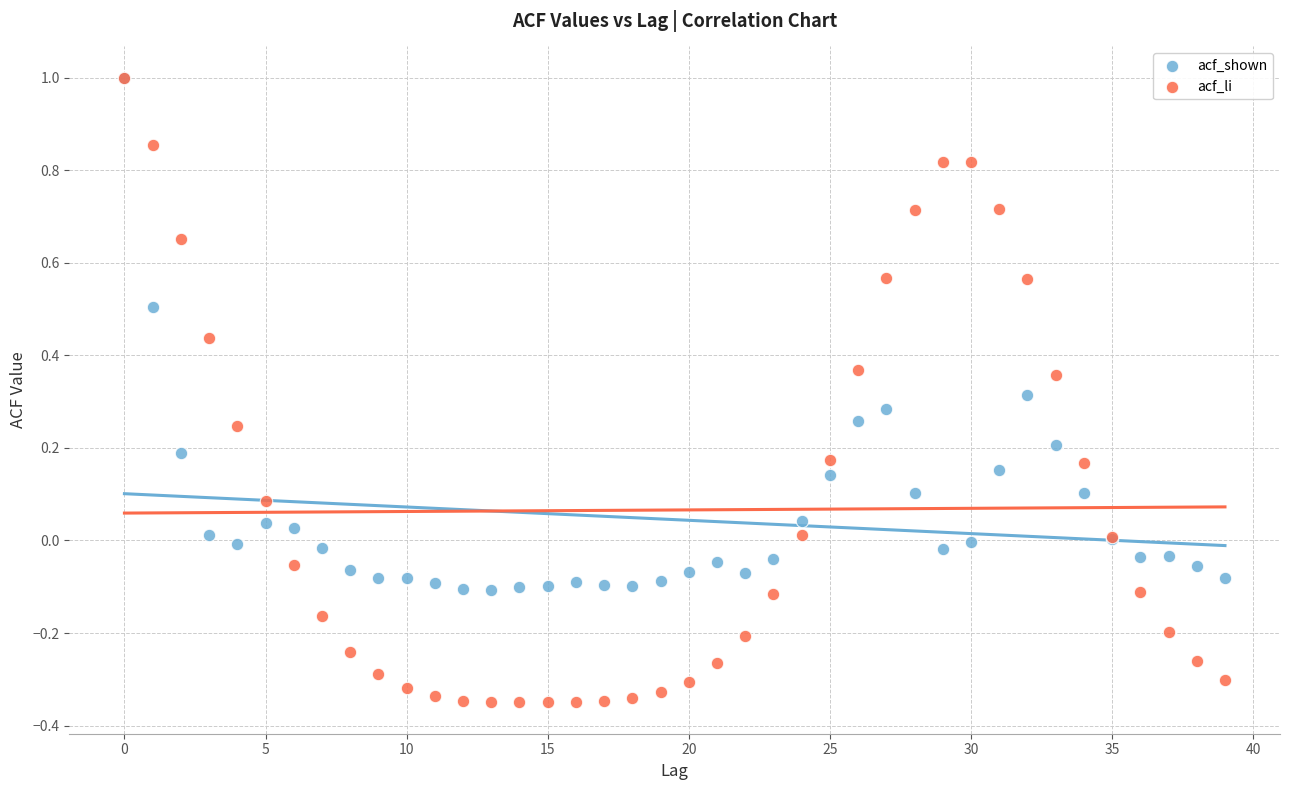

Which series reaches the minimum Y coordinate?

acf_li